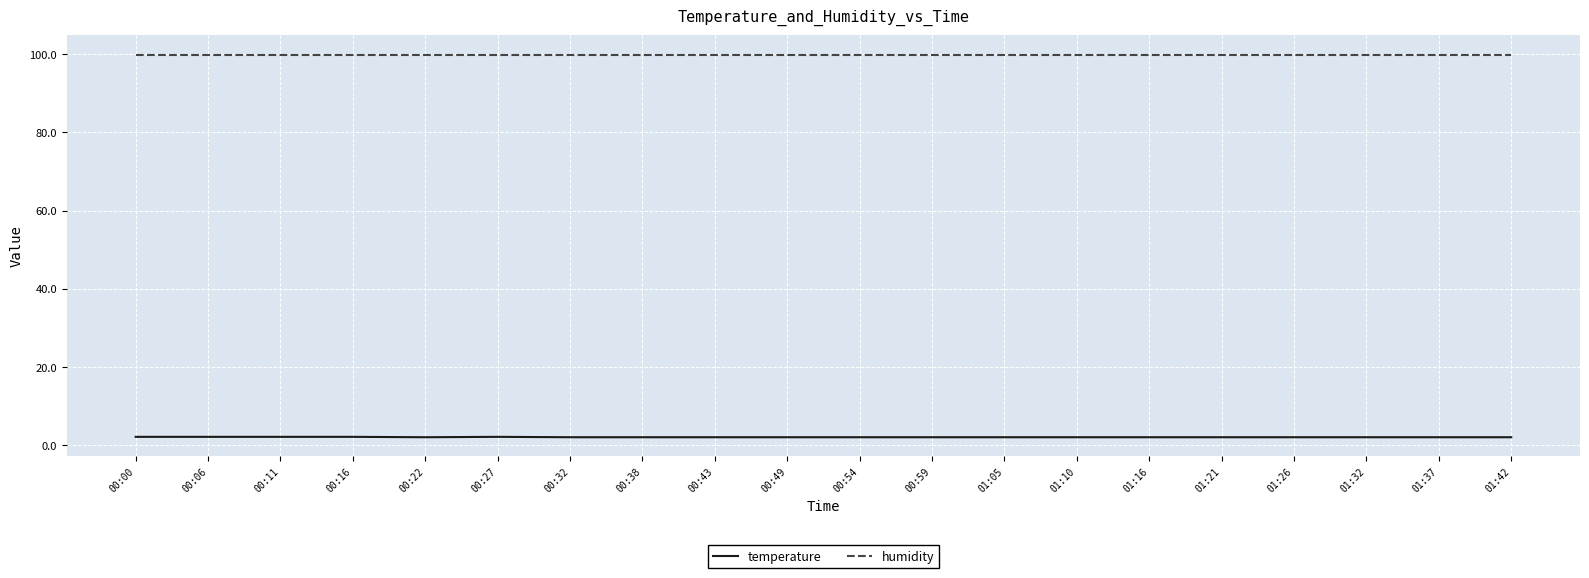

True or false: humidity has a value of 58.4 at 01:37.

False